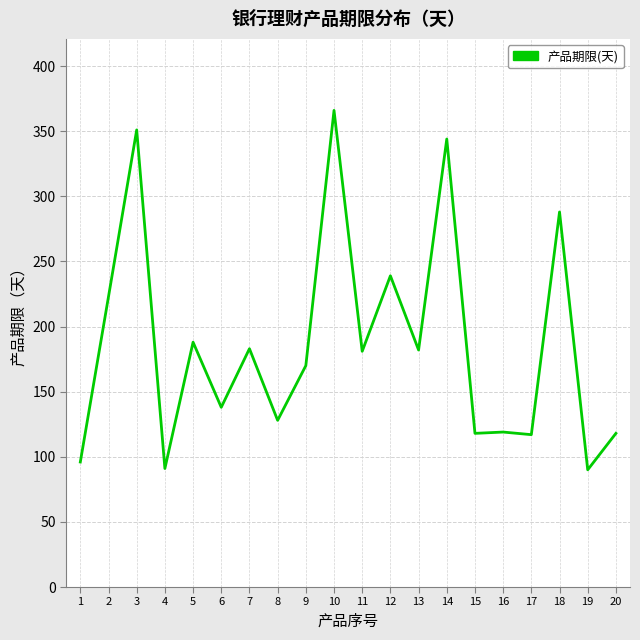

What is the ratio of the value at 12 to the value at 19?

2.7